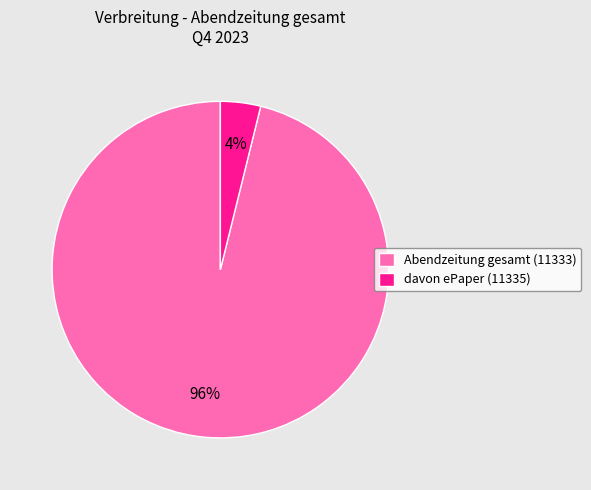

Does any single category account for the majority?

Yes